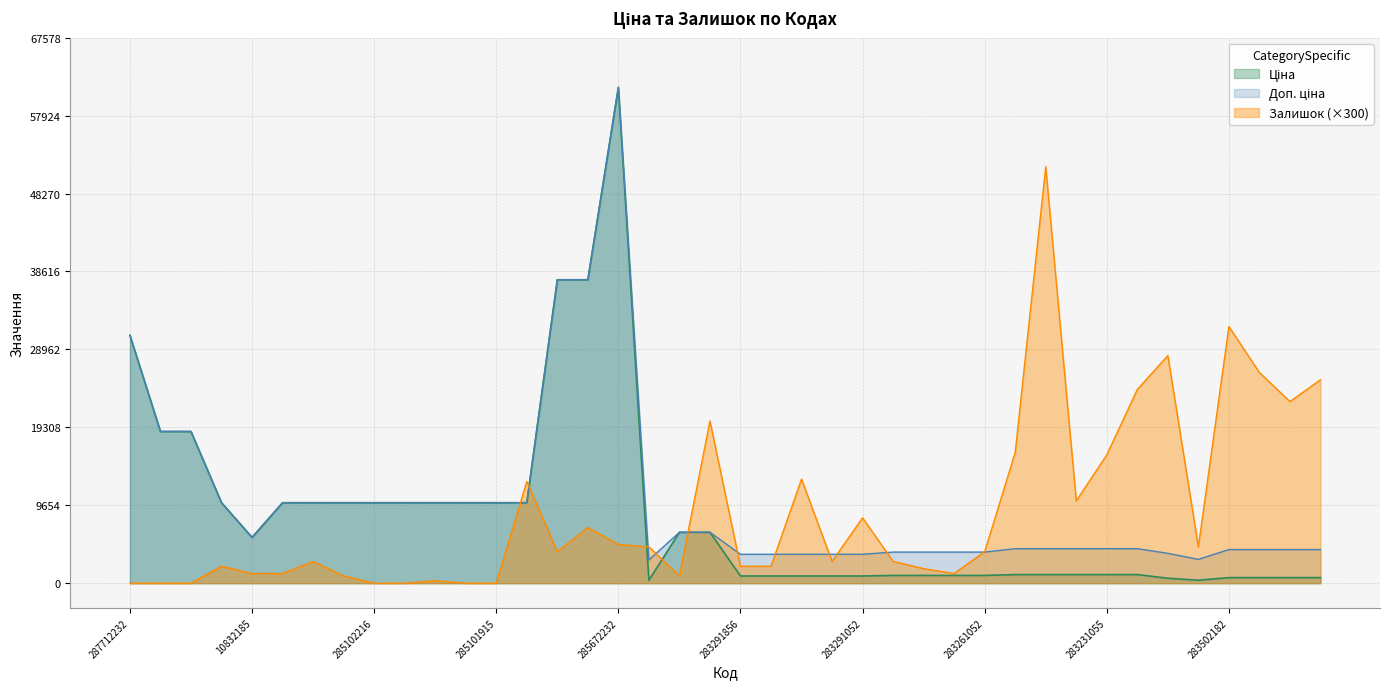

Between which two adjacent categories do Ціна and Залишок first intersect?

285101915 and 285101913